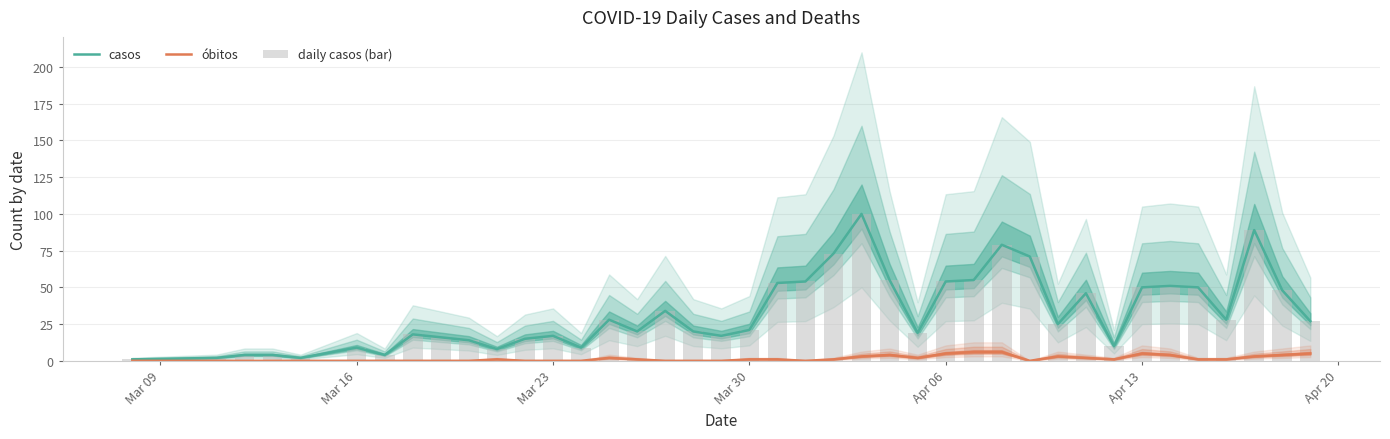

What are all the series names shown in the legend?

casos, óbitos, daily casos (bar)